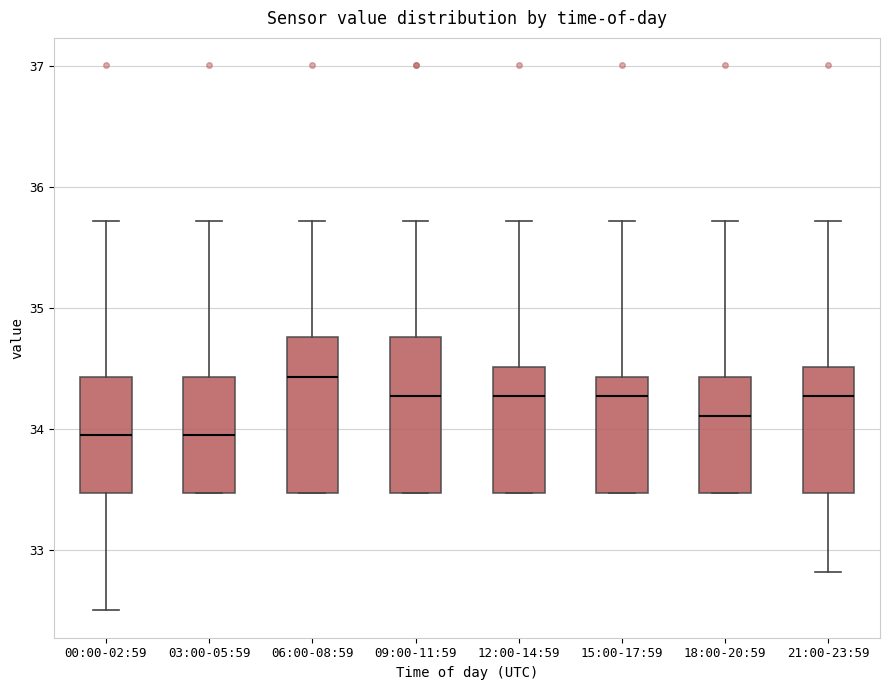

Where does the lower whisker of the box for 21:00-23:59 end on the y-axis? The values are not printed on the chart, so give them approximately, as read against the axis.

32.8